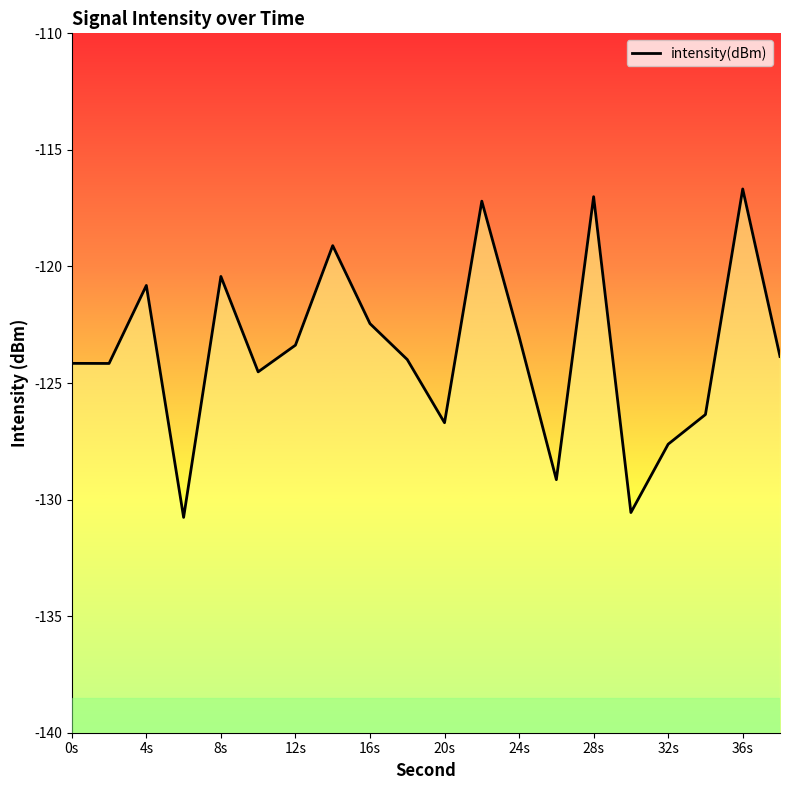

Reading left to right, transcribe all the data shown in this chart.

-124.2	-124.2	-120.8	-130.8	-120.4	-124.5	-123.4	-119.1	-122.5	-124.0	-126.7	-117.2	-123.0	-129.1	-117.0	-130.6	-127.6	-126.4	-116.7	-123.9